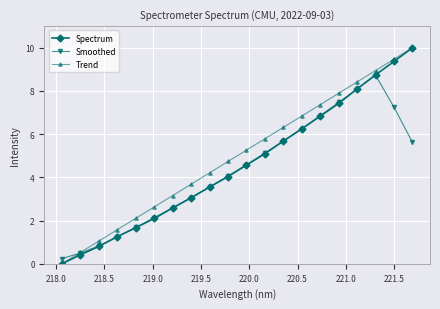

True or false: Trend has more than 1 interior local peaks.

False